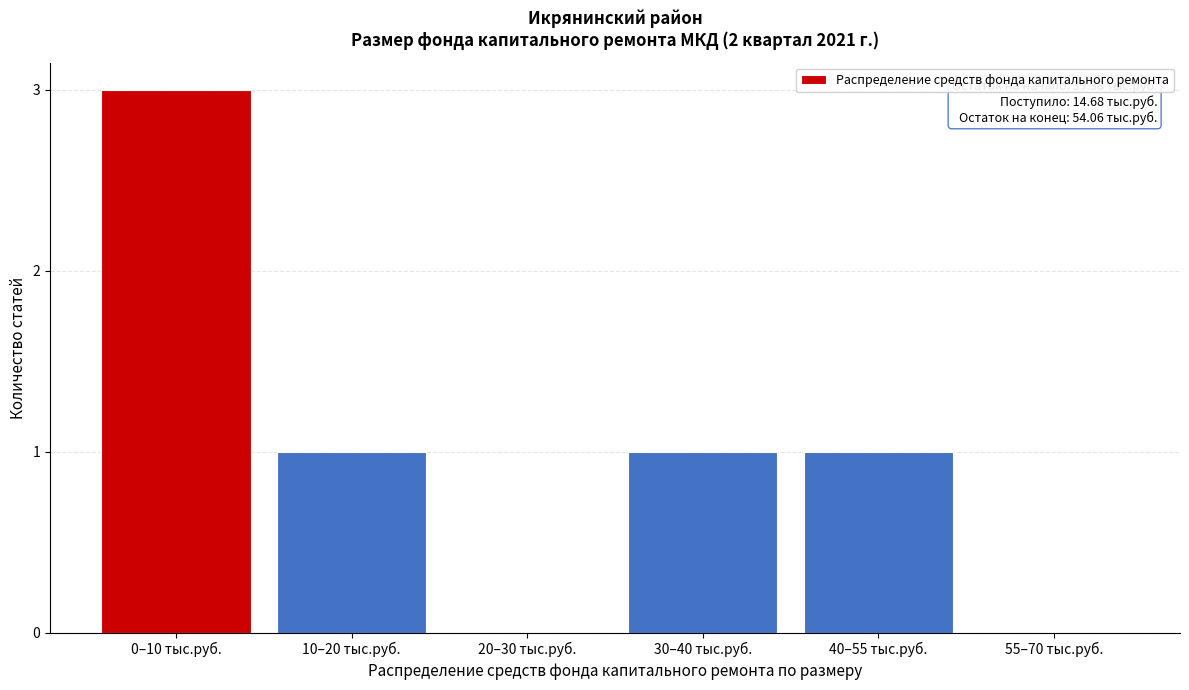

Reading left to right, list all the values displayed in this chart.

0–10 тыс.руб.=3	10–20 тыс.руб.=1	20–30 тыс.руб.=0	30–40 тыс.руб.=1	40–55 тыс.руб.=1	55–70 тыс.руб.=0